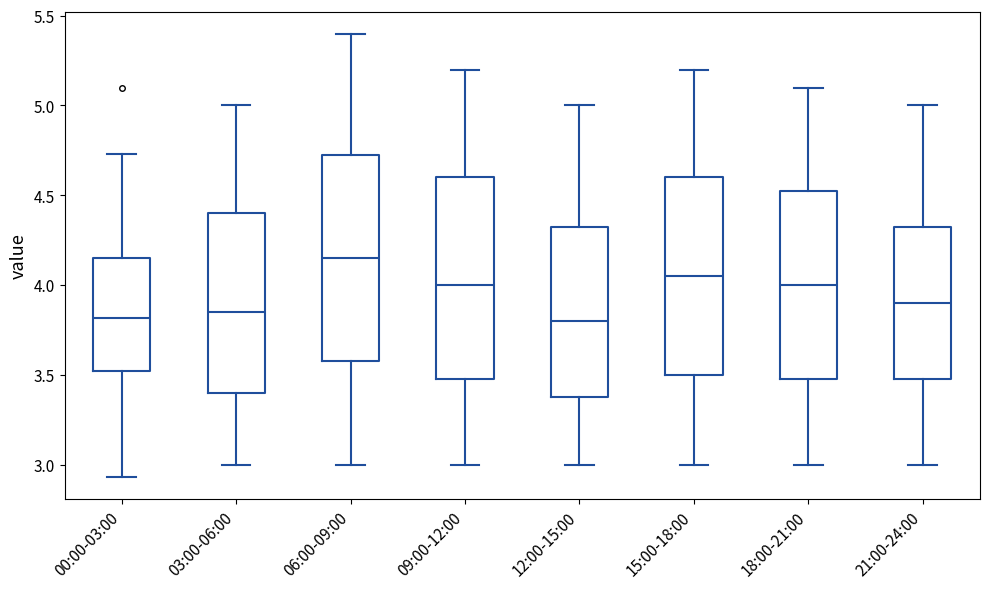

Reading left to right, read every box against the y-axis: the position of its median line, the range the box covers, and the ends of its whiskers. The values are not printed on the chart, so give them approximately, as read against the axis.

00:00-03:00: median 3.80, box 3.50 to 4.15, whiskers 2.95 to 4.75
03:00-06:00: median 3.85, box 3.40 to 4.40, whiskers 3.00 to 5.00
06:00-09:00: median 4.15, box 3.60 to 4.75, whiskers 3.00 to 5.40
09:00-12:00: median 4.00, box 3.50 to 4.60, whiskers 3.00 to 5.20
12:00-15:00: median 3.80, box 3.40 to 4.35, whiskers 3.00 to 5.00
15:00-18:00: median 4.05, box 3.50 to 4.60, whiskers 3.00 to 5.20
18:00-21:00: median 4.00, box 3.50 to 4.55, whiskers 3.00 to 5.10
21:00-24:00: median 3.90, box 3.50 to 4.35, whiskers 3.00 to 5.00